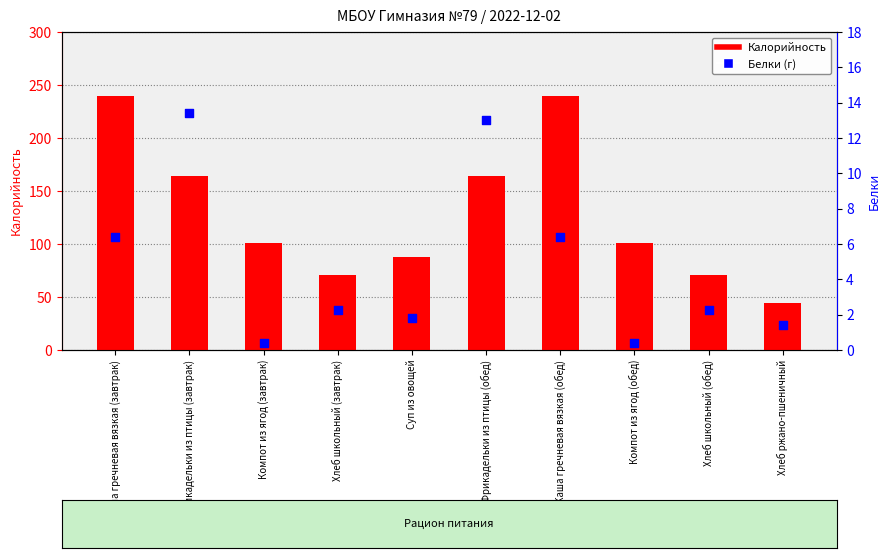

At how many categories does at least one series exceed 56?

9